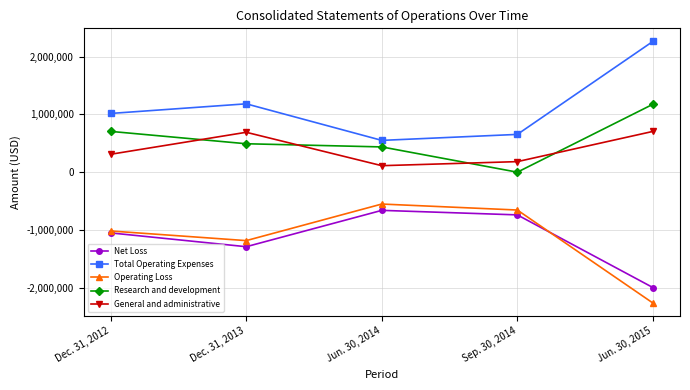

Is it true that Net Loss equals -1993948 at Jun. 30, 2015?

True